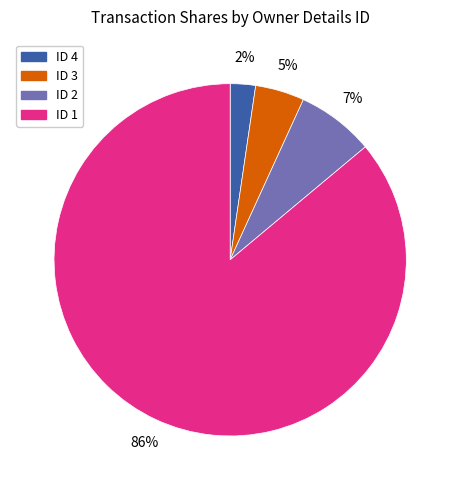

To the nearest percent, what percentage of the pie is ID 4?

2%